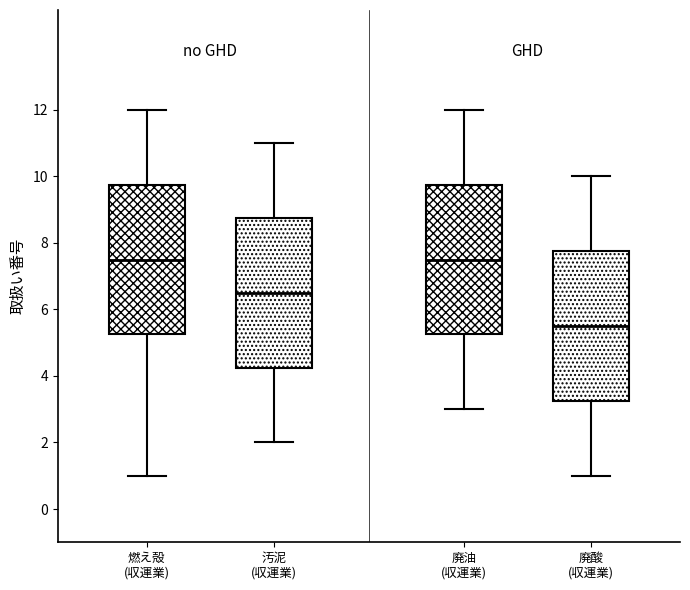

Where does the median line of the box for 燃え殻 (収運業) sit on the y-axis? The values are not printed on the chart, so give them approximately, as read against the axis.

7.6